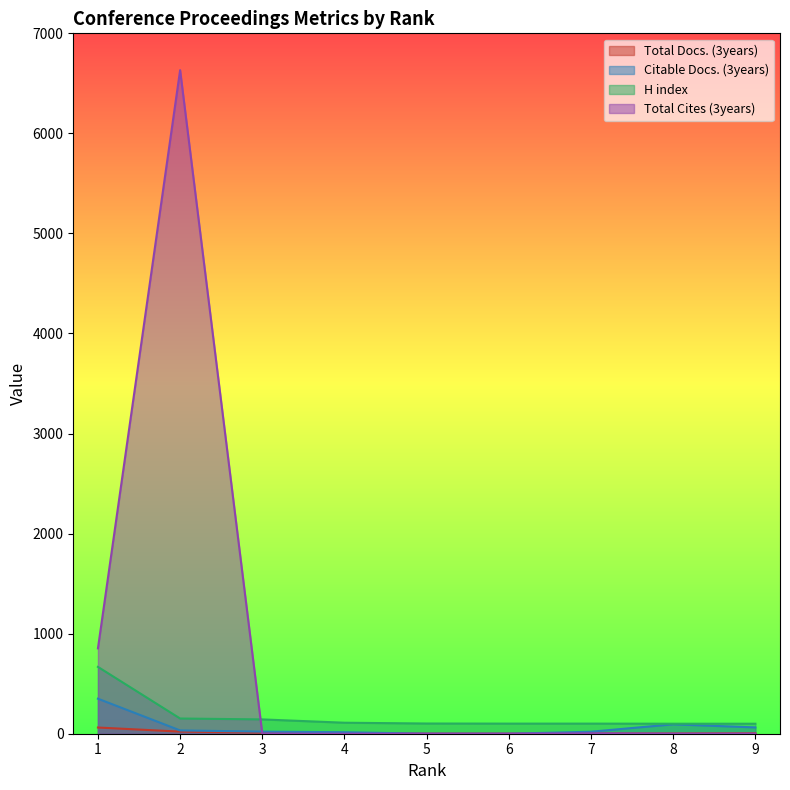

True or false: Total Docs. (3years) and H index cross at least once.

False